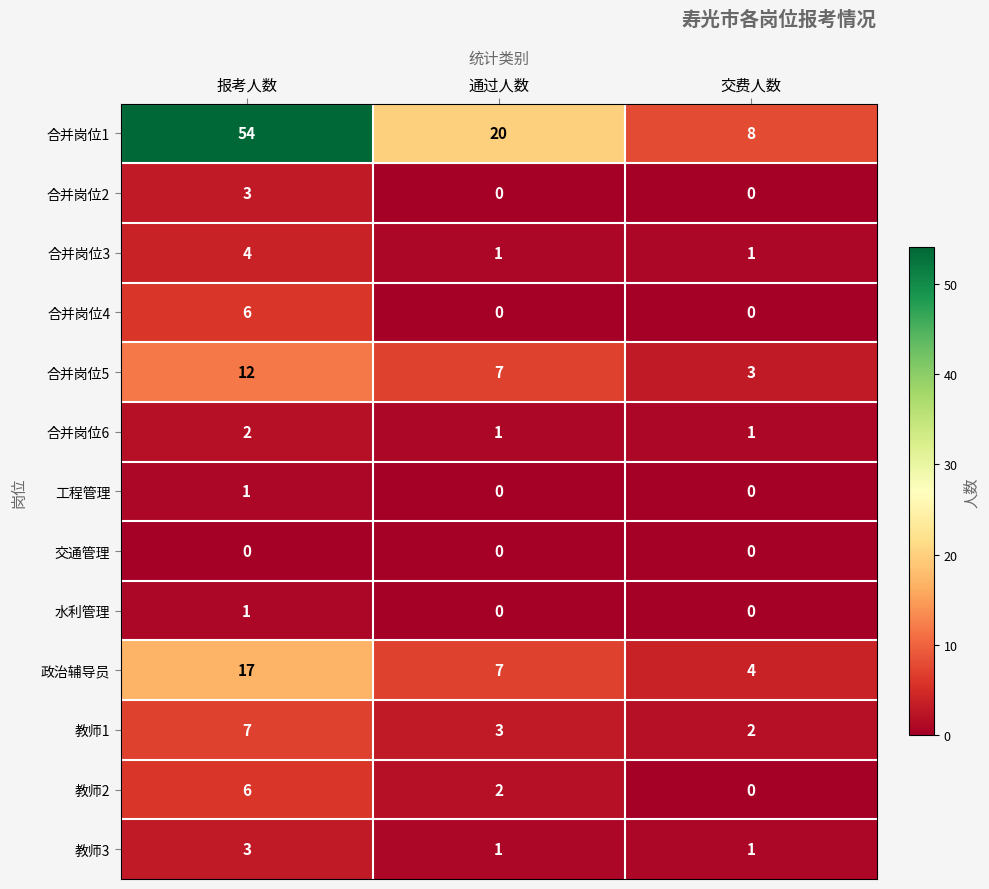

Which series has the largest total across all categories?

合并岗位1